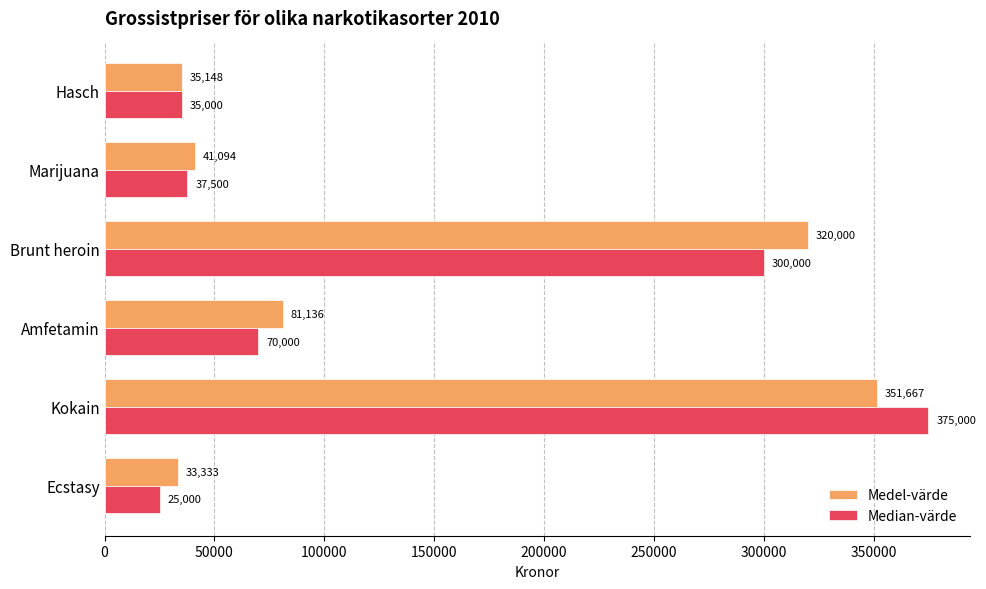

At which label is Median-värde closest to 200000?

Brunt heroin